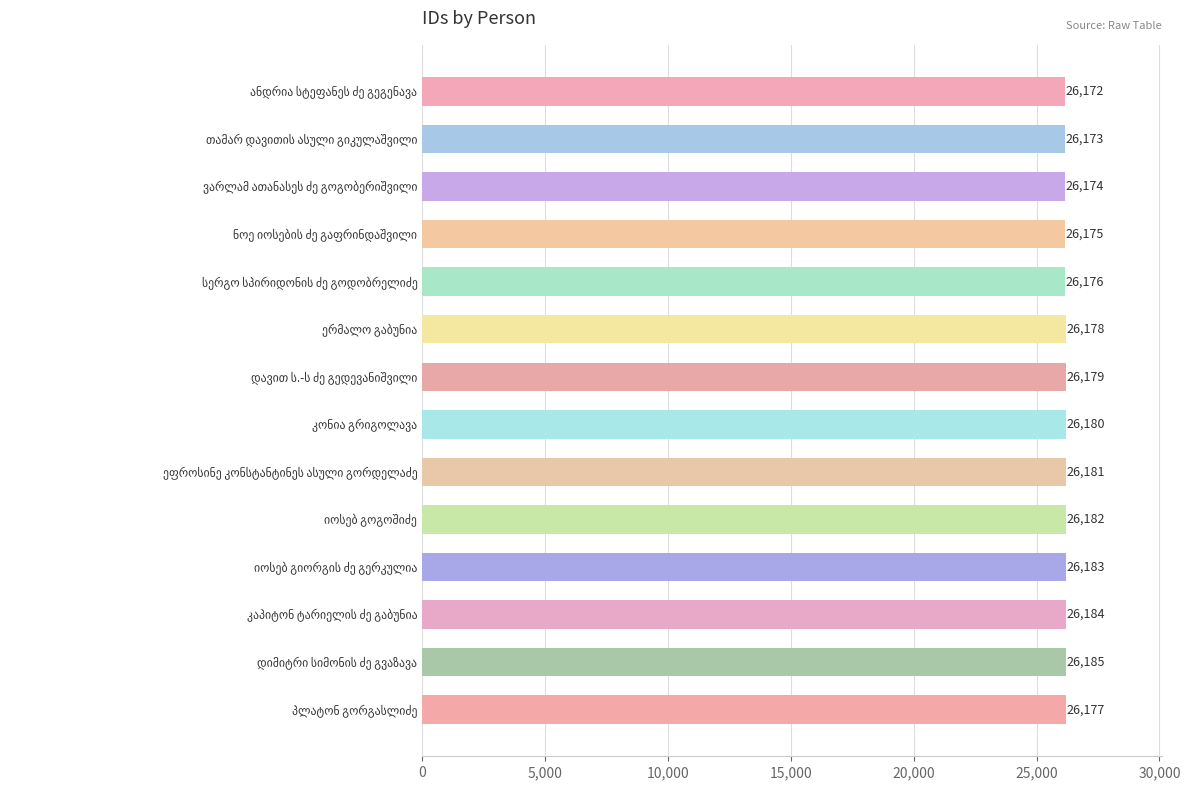

How many bars are there in total?

14